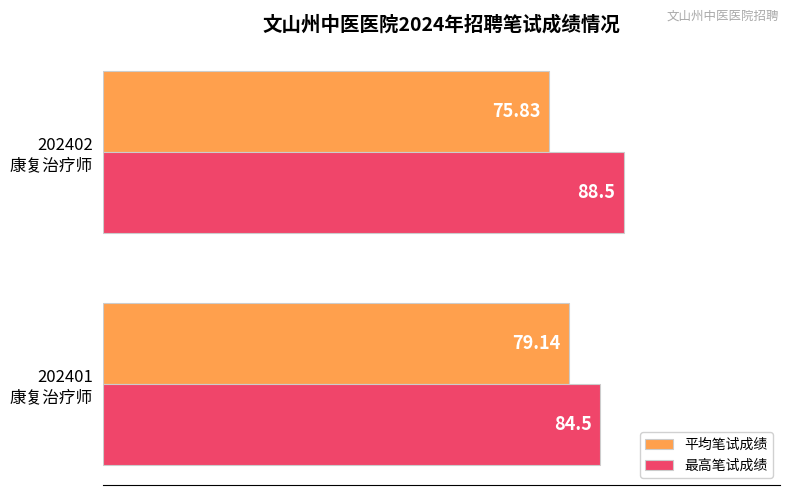

What are all the series names shown in the legend?

平均笔试成绩, 最高笔试成绩